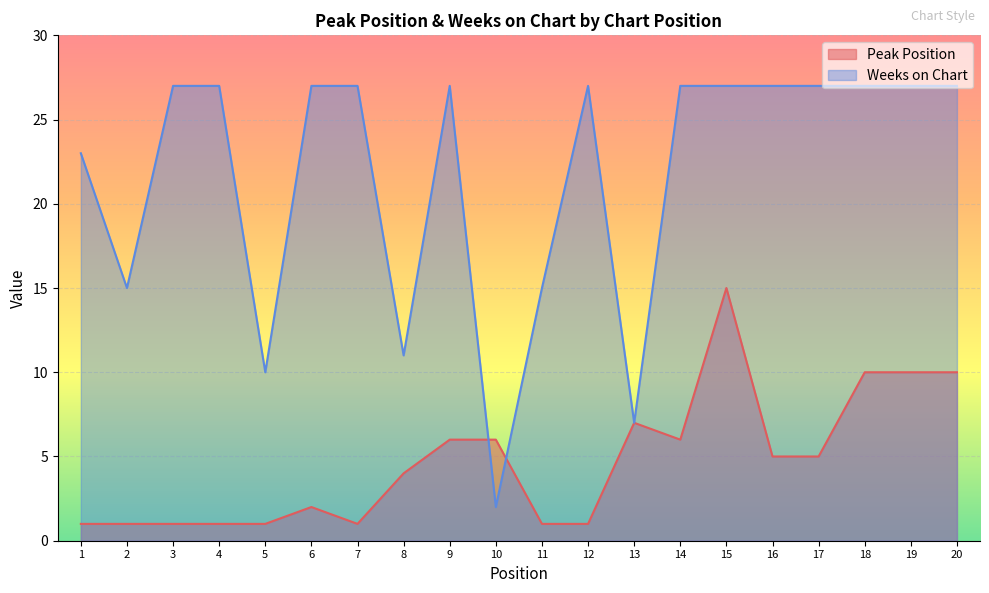

How many times do Weeks on Chart and Peak Position cross each other?

2